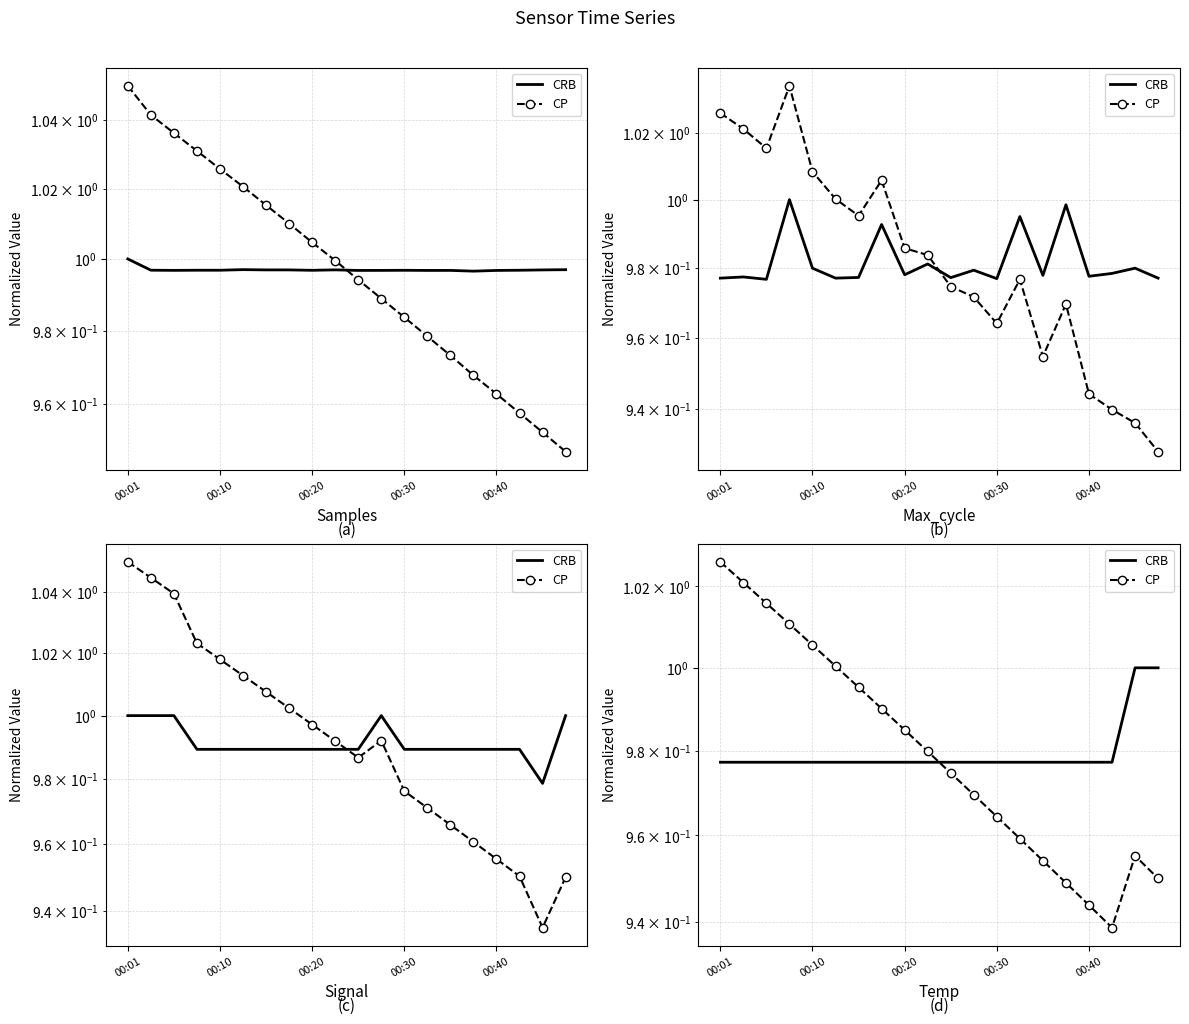

What is the label of the 20th point from the right?

00:01